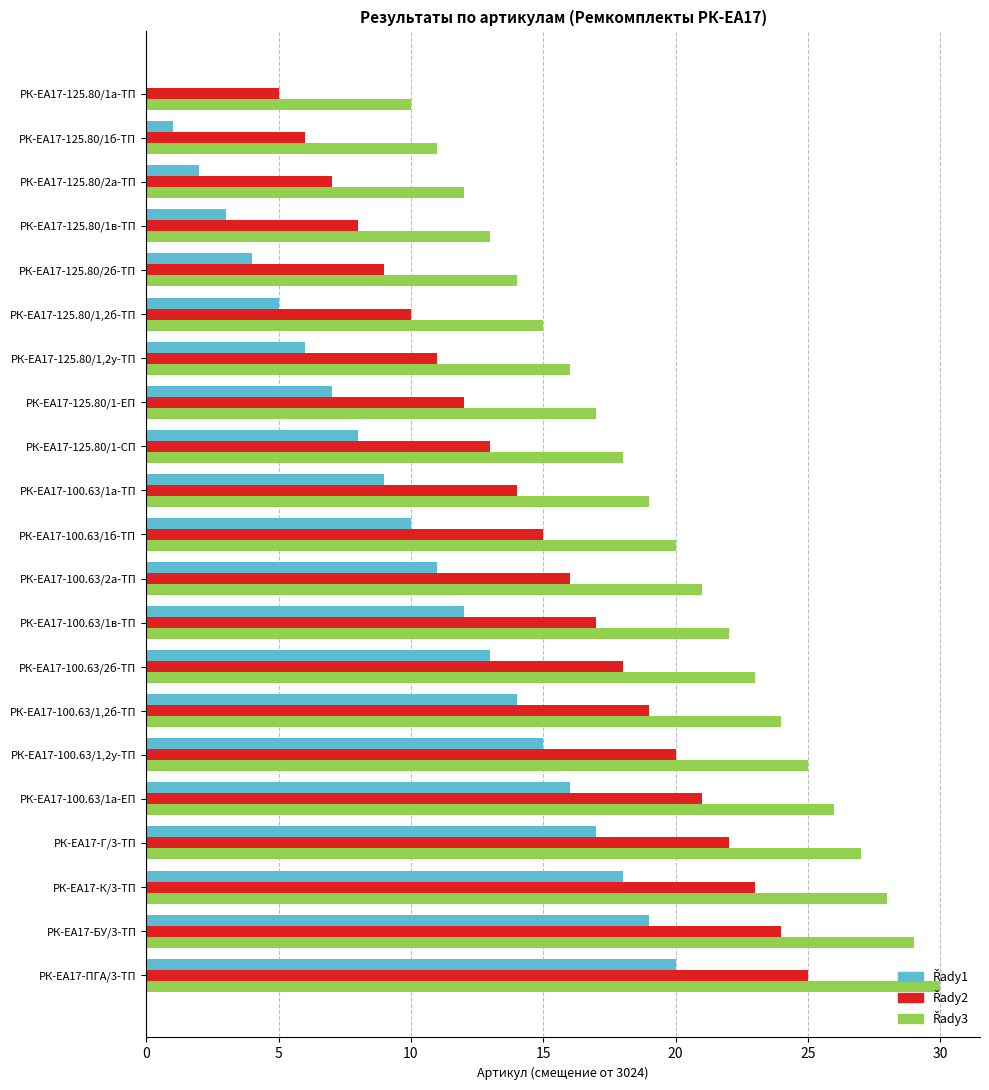

What is the greatest value displayed?

30